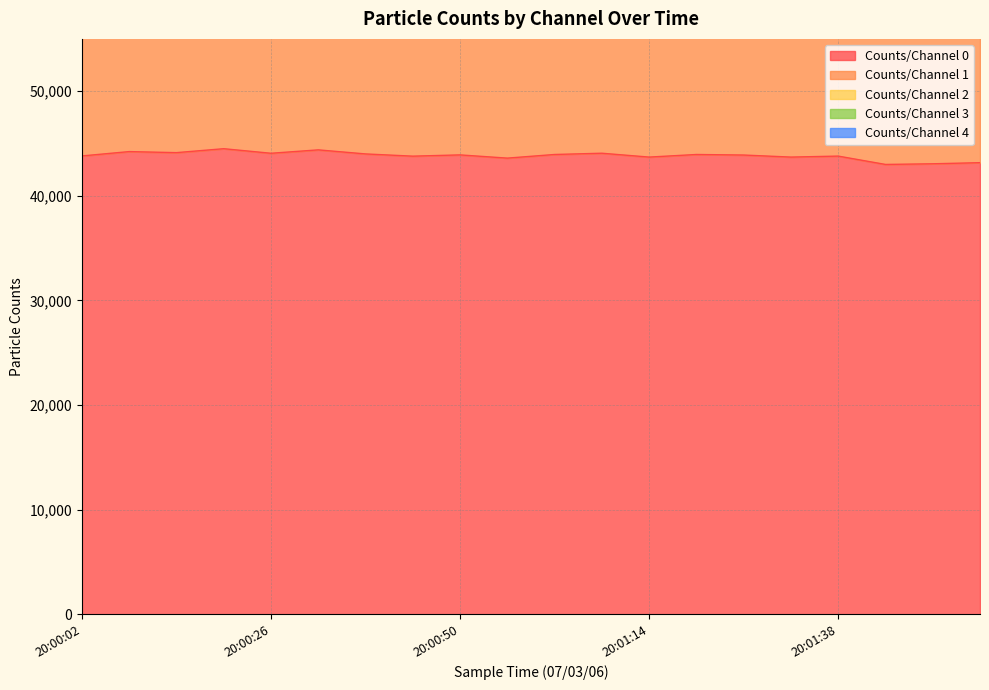

What value does the Counts/Channel 3 series have at 20:00:02, to the nearest 5?

2085